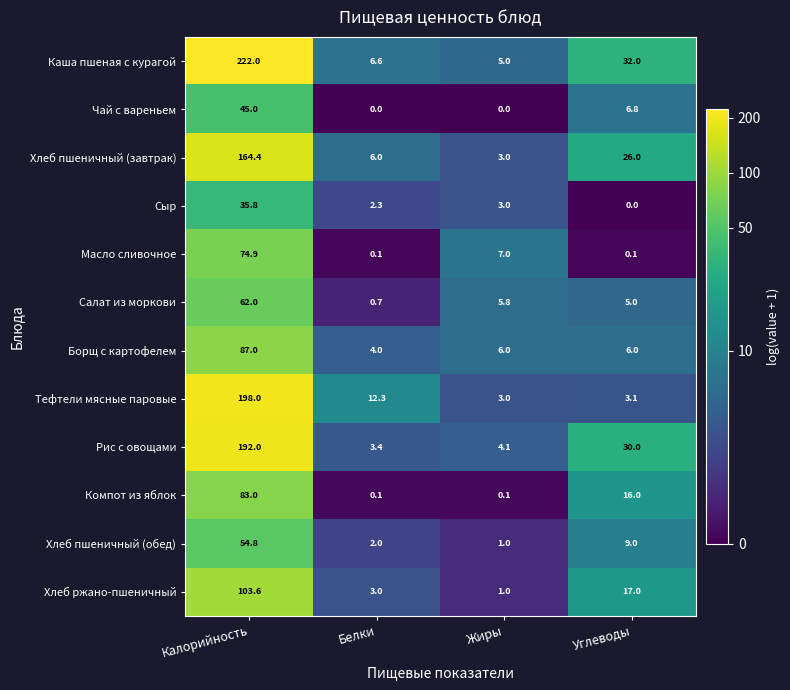

At which category is the sum across all series the highest?

Калорийность